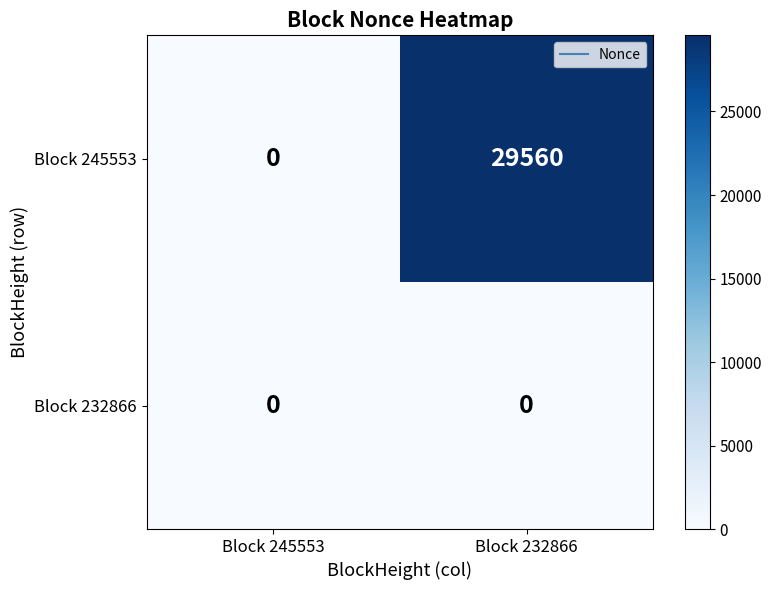

Reading left to right, what are all the values shown in this chart?

Block 245553: 0	29560
Block 232866: 0	0